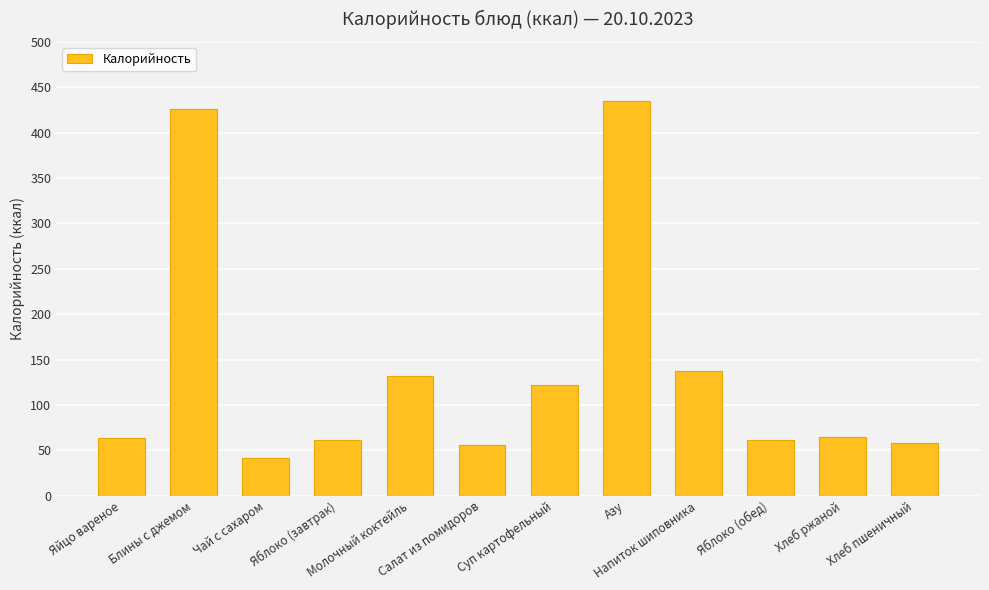

The value at Хлеб ржаной is 22. True or false?

False